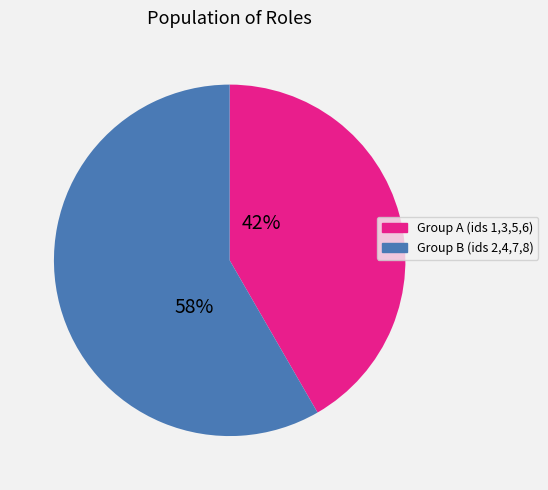

Is there any slice that represents more than half of the pie?

Yes